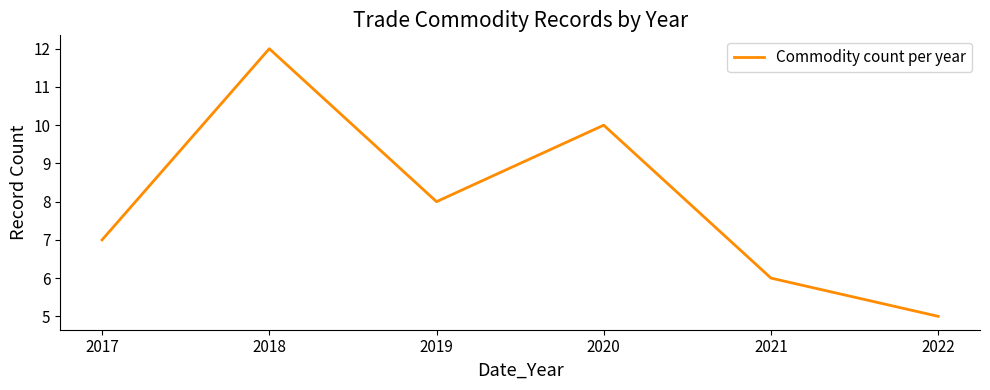

What is the minimum value shown in the chart?

5